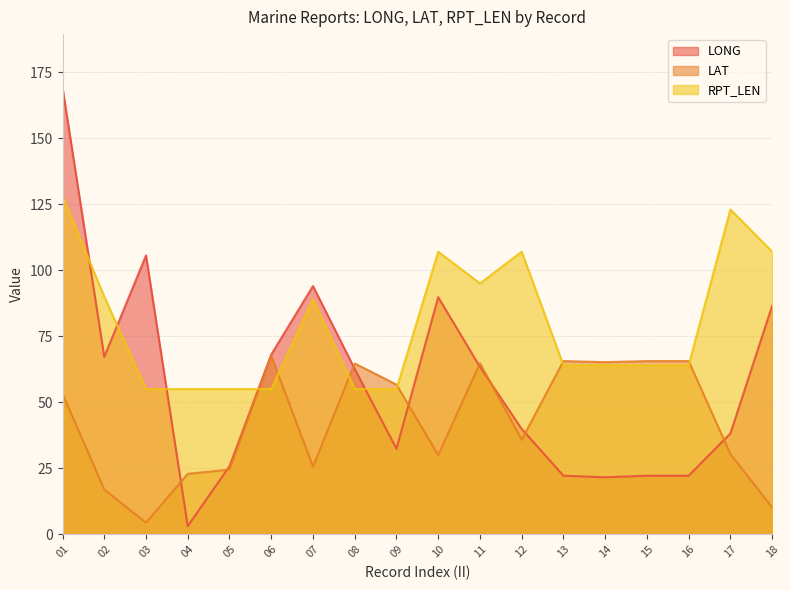

List the labels in order of LAT value, smallest first.

03, 18, 02, 04, 05, 07, 10, 17, 12, 01, 09, 08, 11, 14, 13, 15, 16, 06